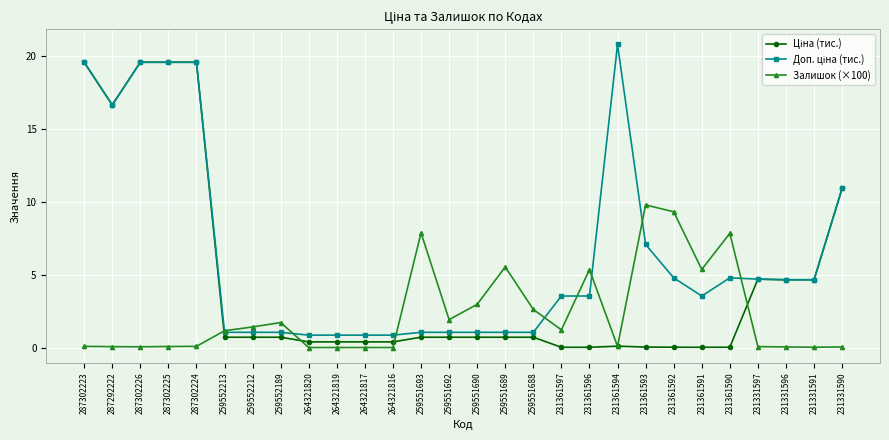

Which category has the highest value in the Залишок (×100) series?

231361593